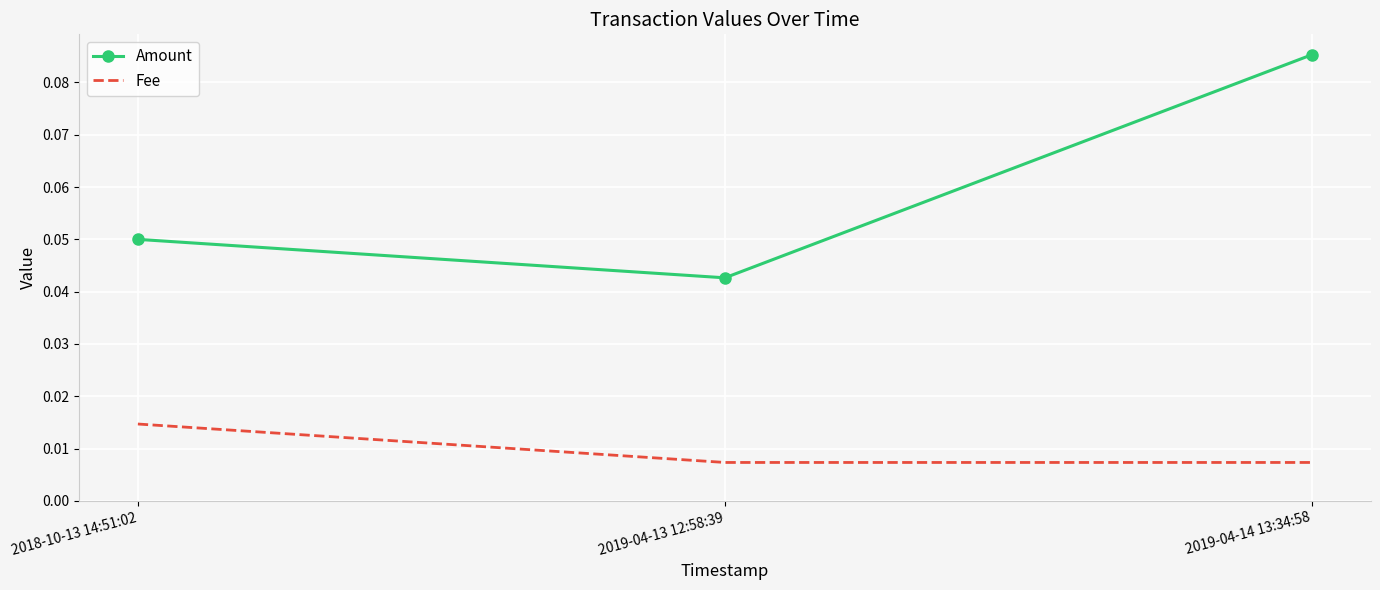

Which series has the largest total across all categories?

Amount